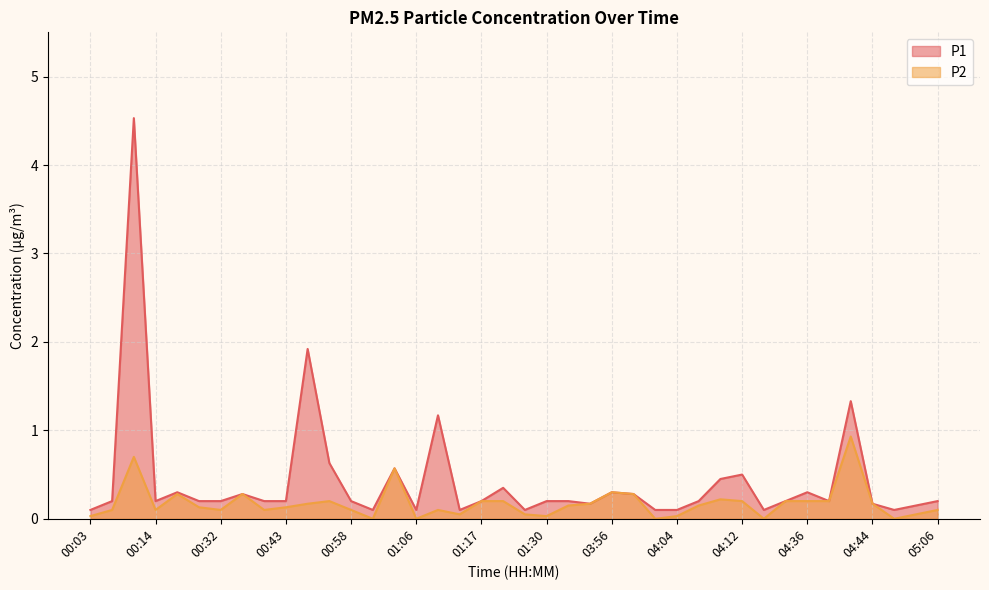

True or false: P2 has a value of 0.1 at 01:27.

True